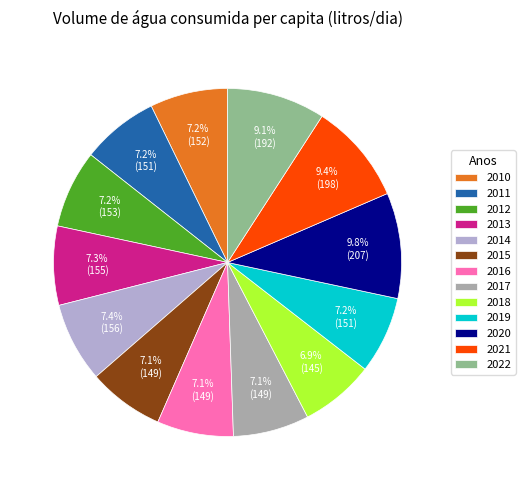

Is there a majority slice in this chart?

No